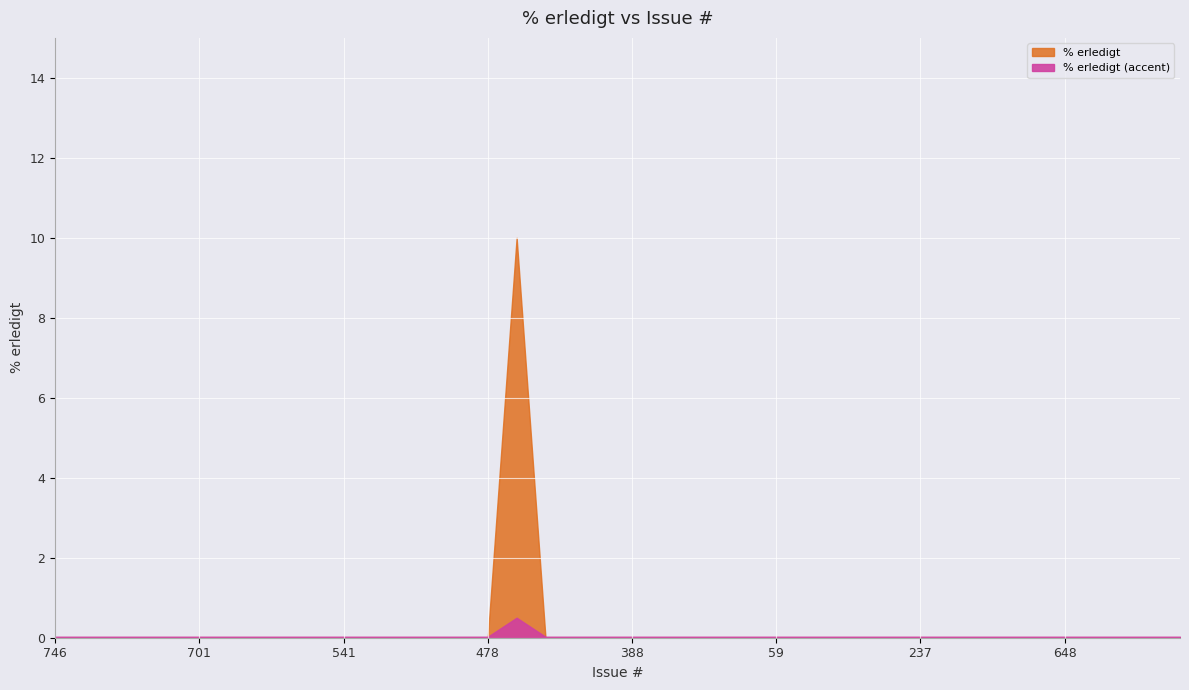

Count the values in the range 0 to 1.

39